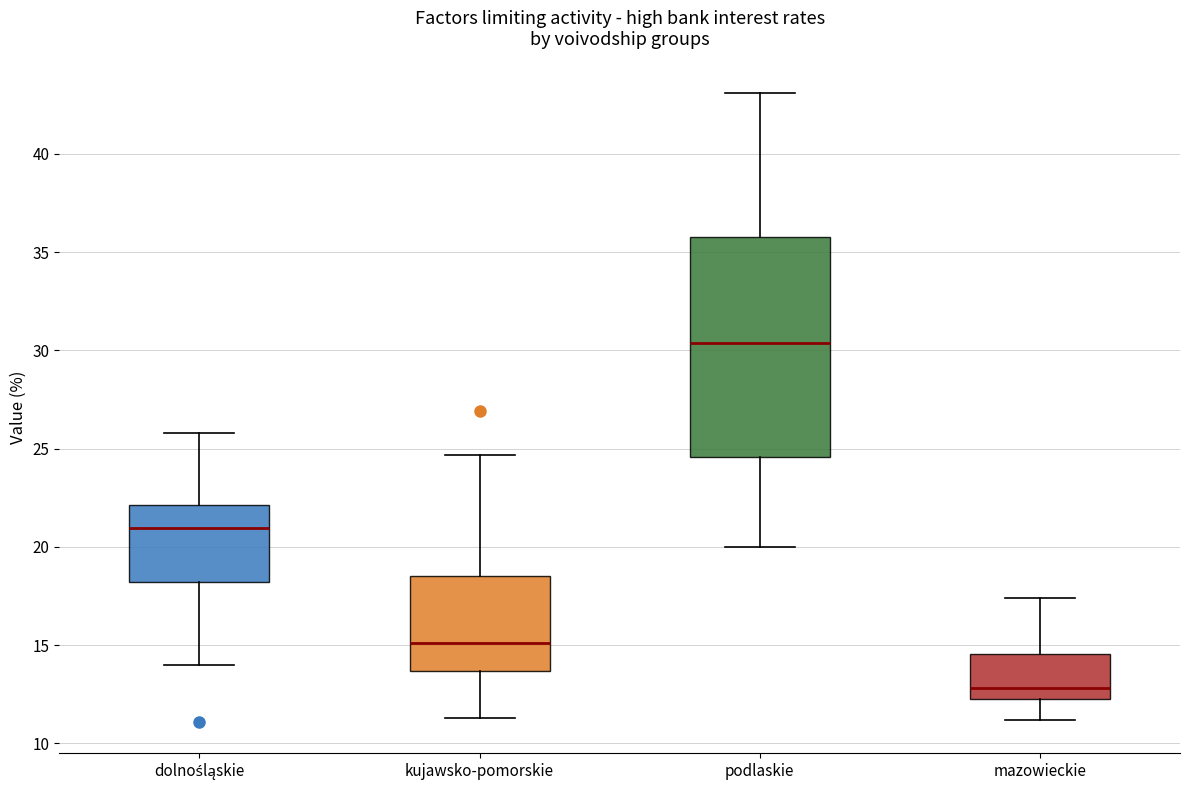

Reading left to right, read every box against the y-axis: the position of its median line, the range the box covers, and the ends of its whiskers. The values are not printed on the chart, so give them approximately, as read against the axis.

dolnośląskie: median 21.0, box 18.0 to 22.0, whiskers 14.0 to 26.0
kujawsko-pomorskie: median 15.0, box 13.5 to 18.5, whiskers 11.5 to 24.5
podlaskie: median 30.5, box 24.5 to 36.0, whiskers 20.0 to 43.0
mazowieckie: median 13.0, box 12.5 to 14.5, whiskers 11.0 to 17.5